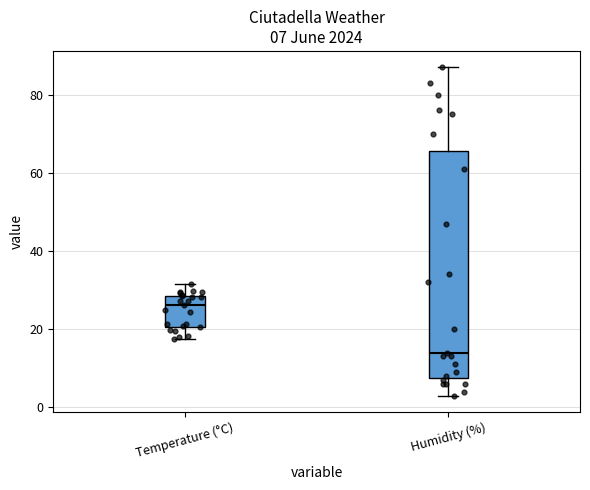

Which box has the highest median line?

Temperature (°C)